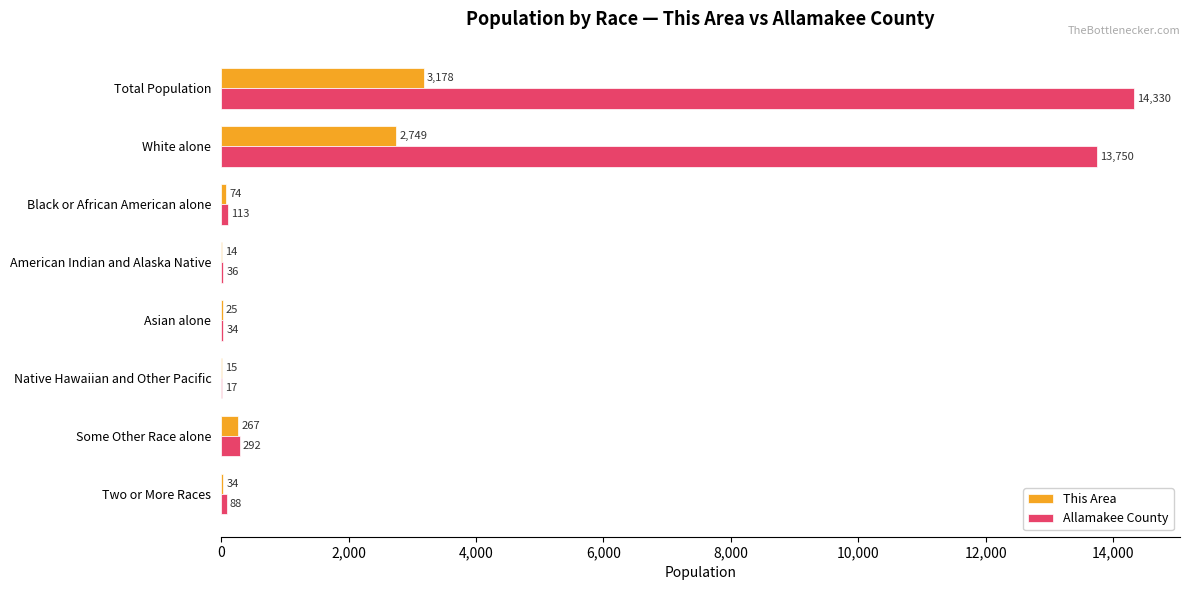

Read the This Area value at Black or African American alone, to the nearest 50.

50